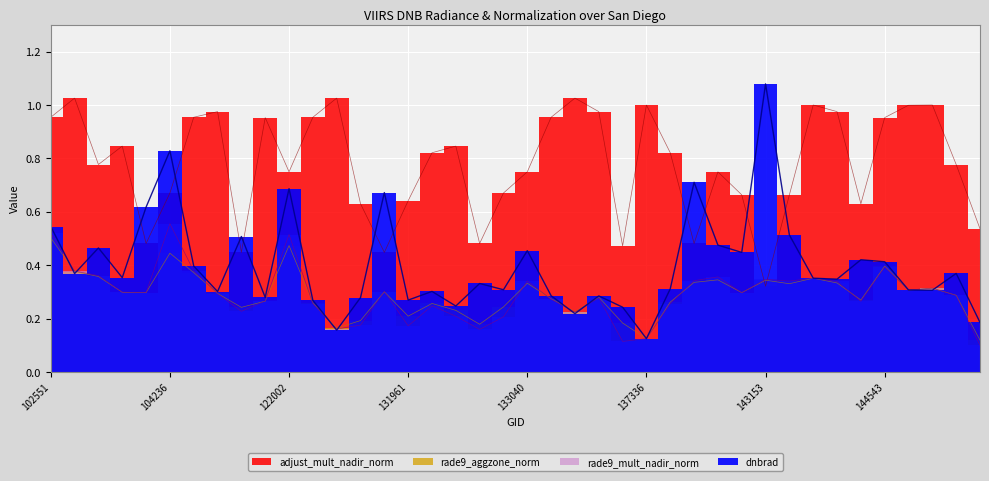

What is the approximate value of rade9_aggzone_norm at 131961?

0.3